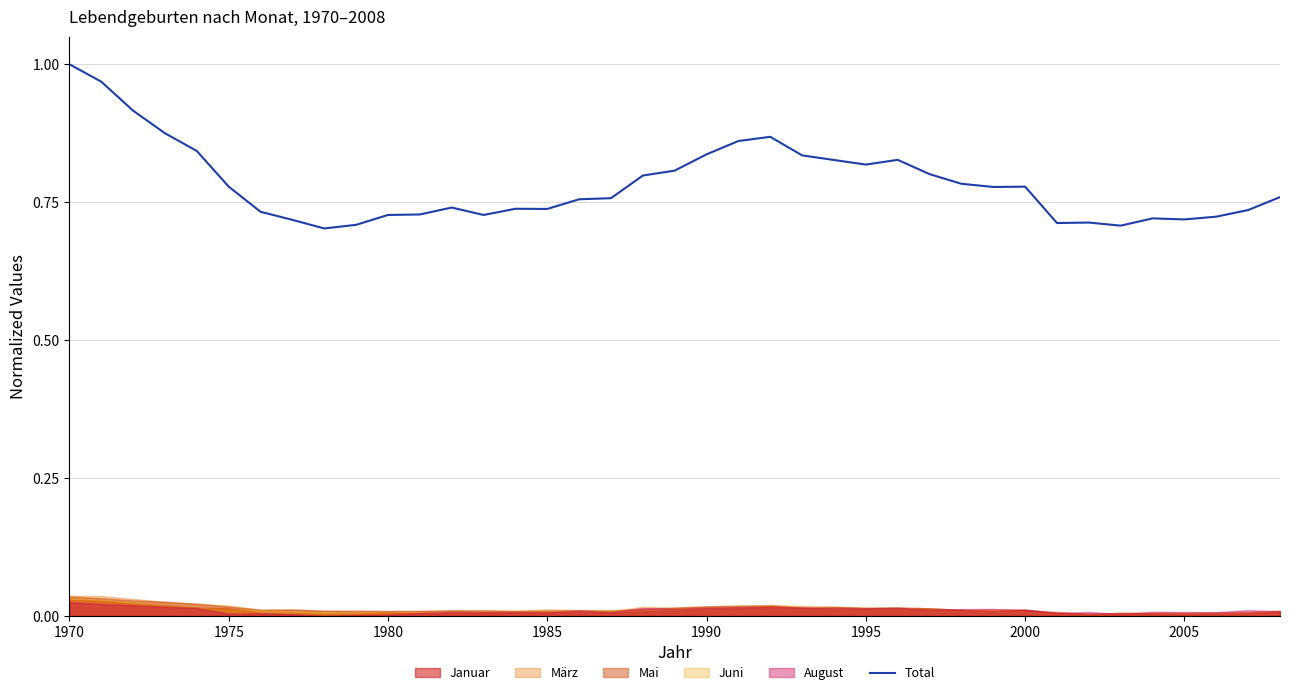

True or false: the data has more than 1 interior local peaks.

True